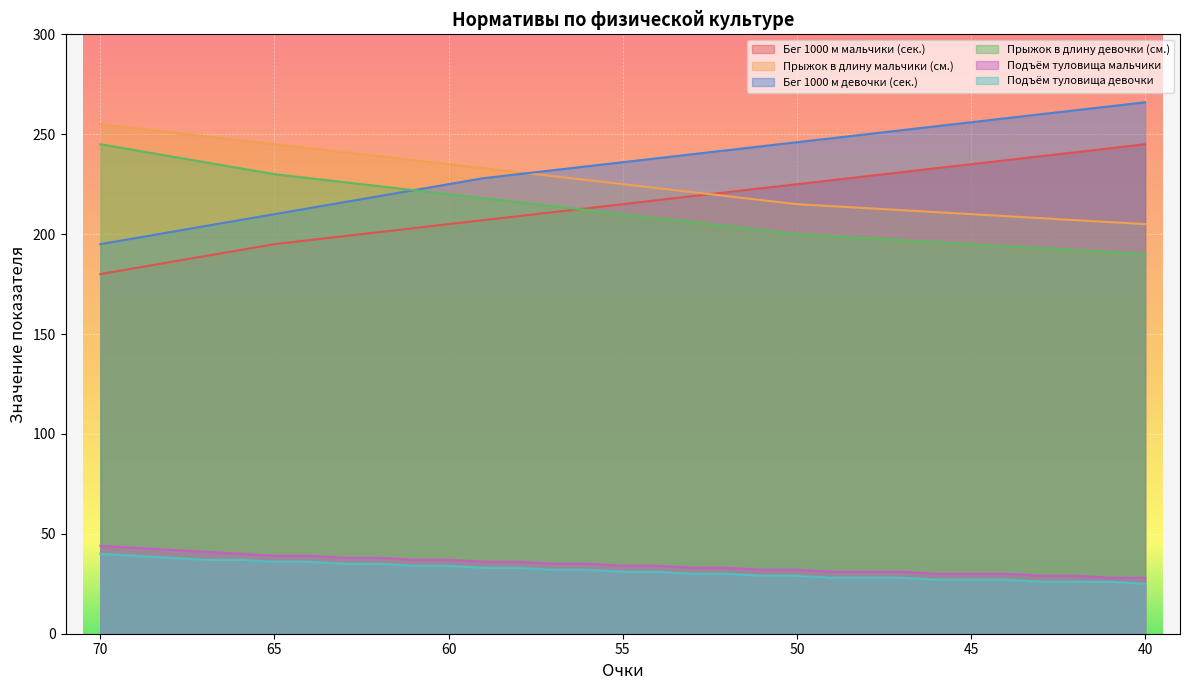

True or false: Подъём туловища девочки has more than 0 points higher than both neighbors.

False